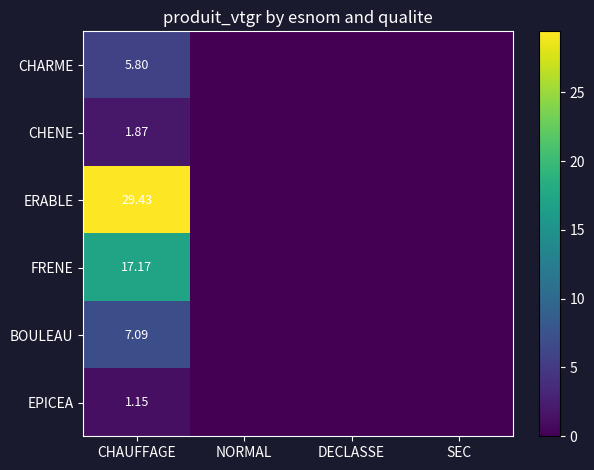

At CHAUFFAGE, list the series in order from smallest to largest.

EPICEA, CHENE, CHARME, BOULEAU, FRENE, ERABLE